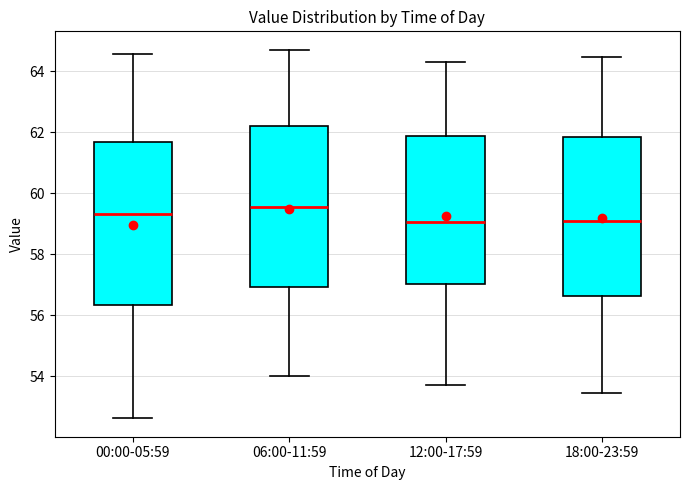

Reading left to right, read every box against the y-axis: the position of its median line, the range the box covers, and the ends of its whiskers. The values are not printed on the chart, so give them approximately, as read against the axis.

00:00-05:59: median 59.4, box 56.4 to 61.6, whiskers 52.6 to 64.6
06:00-11:59: median 59.6, box 57.0 to 62.2, whiskers 54.0 to 64.8
12:00-17:59: median 59.0, box 57.0 to 61.8, whiskers 53.8 to 64.4
18:00-23:59: median 59.0, box 56.6 to 61.8, whiskers 53.4 to 64.4